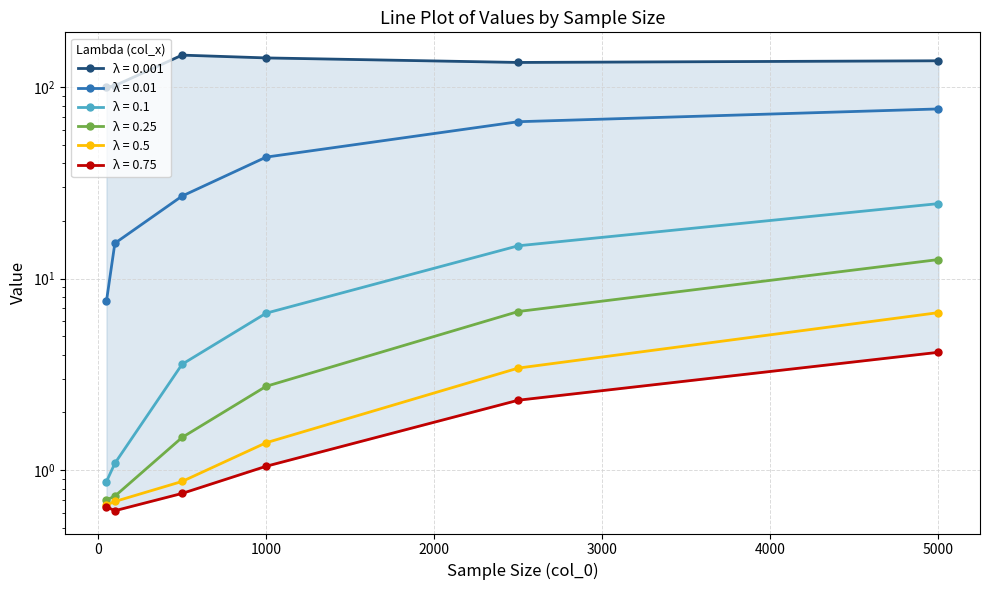

Which category has the highest value in the 0.75 series?

5000